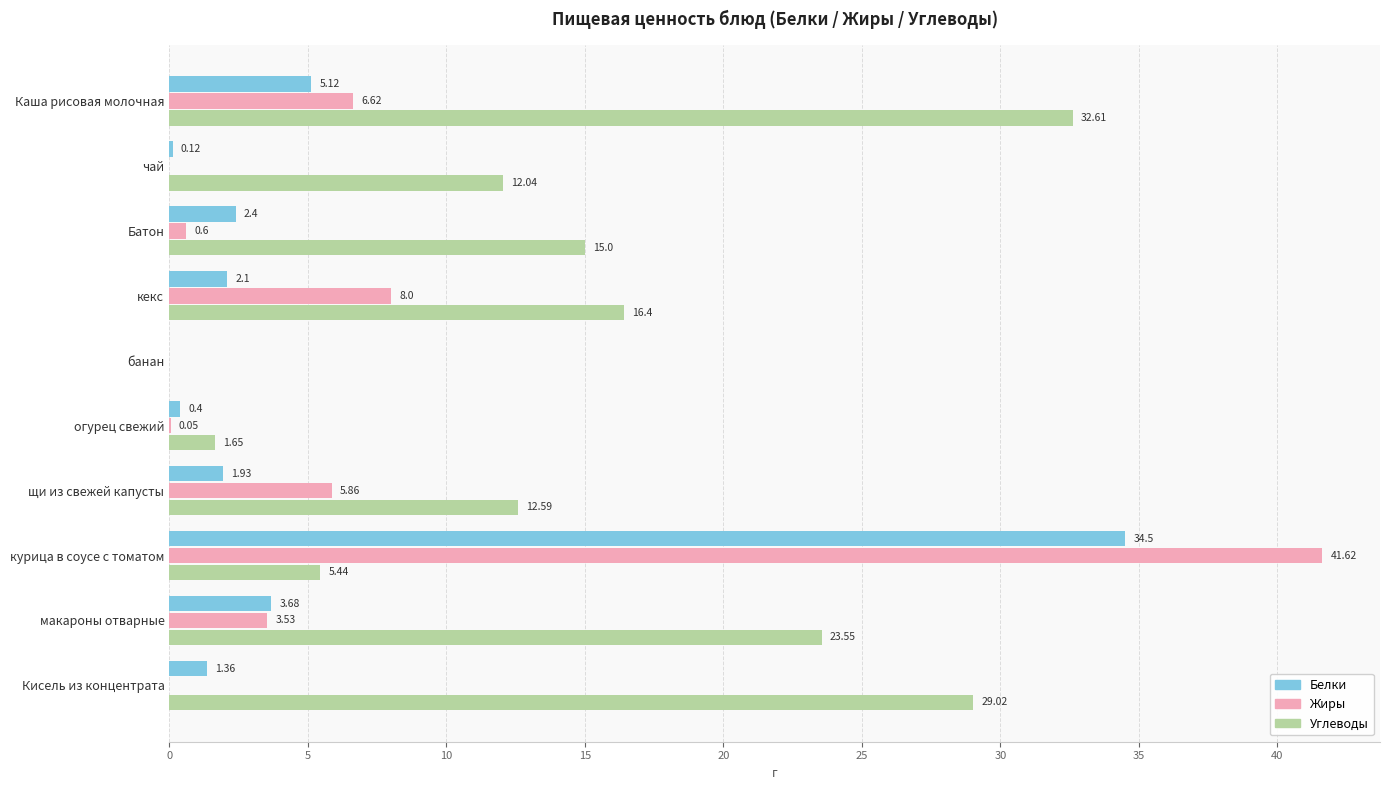

How many data points in Жиры are above 3?

5